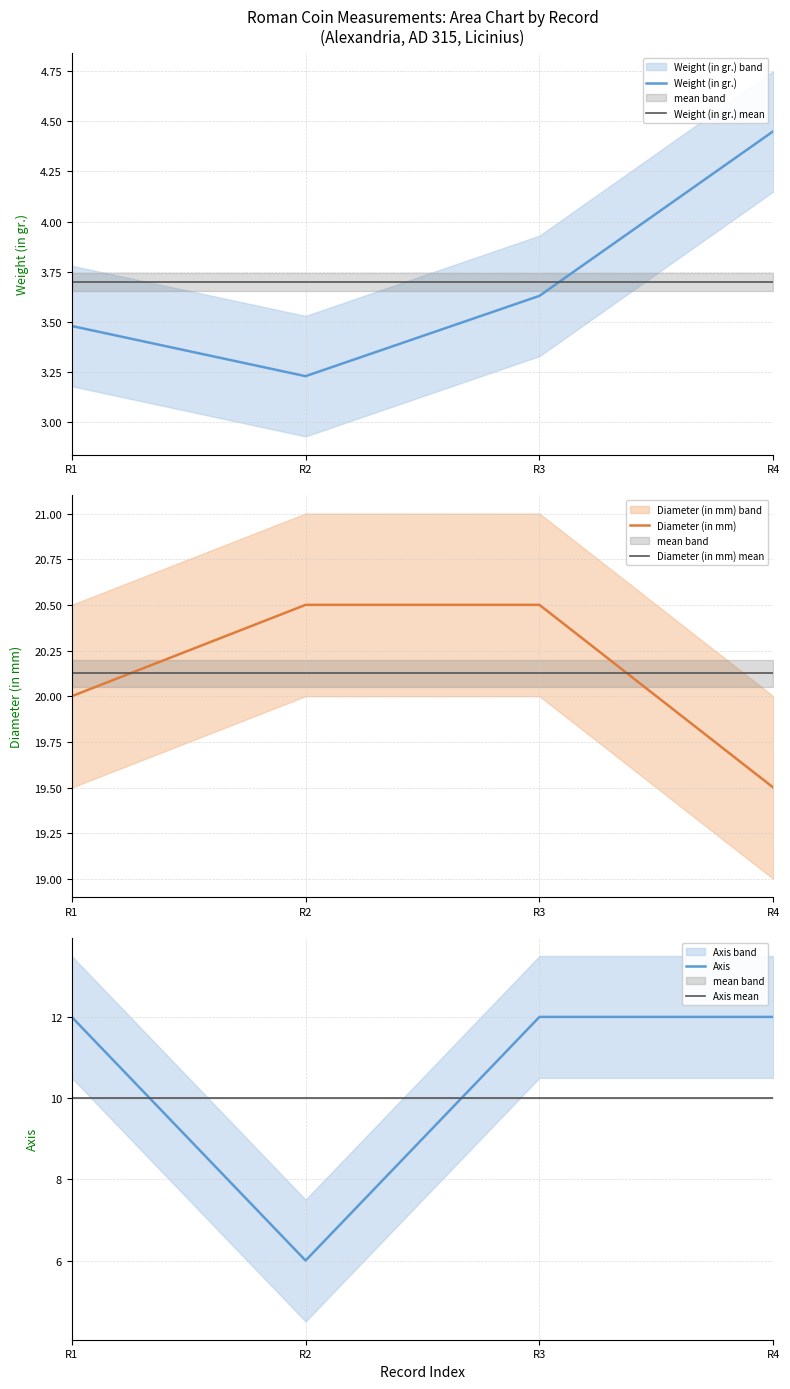

True or false: Diameter (in mm) mean has more than 0 interior local peaks.

False